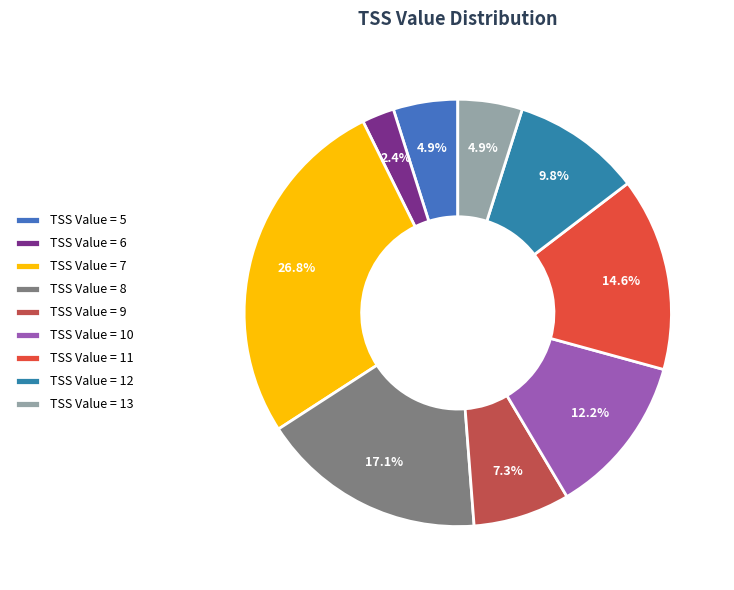

Count the number of slices in the pie.

9